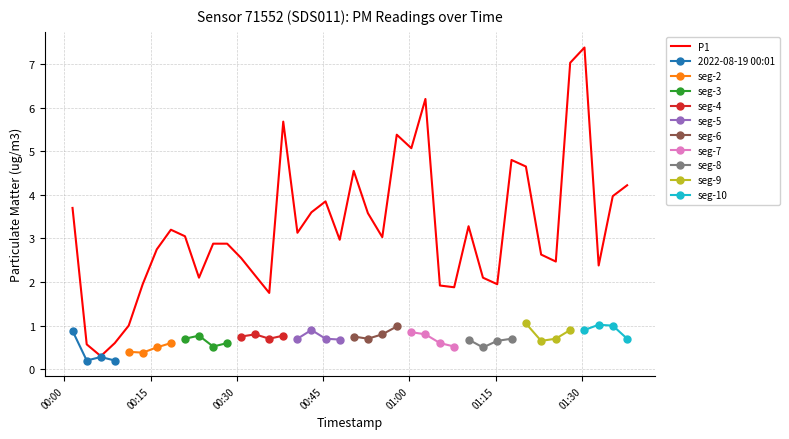

Count the number of values greater than 3.

20